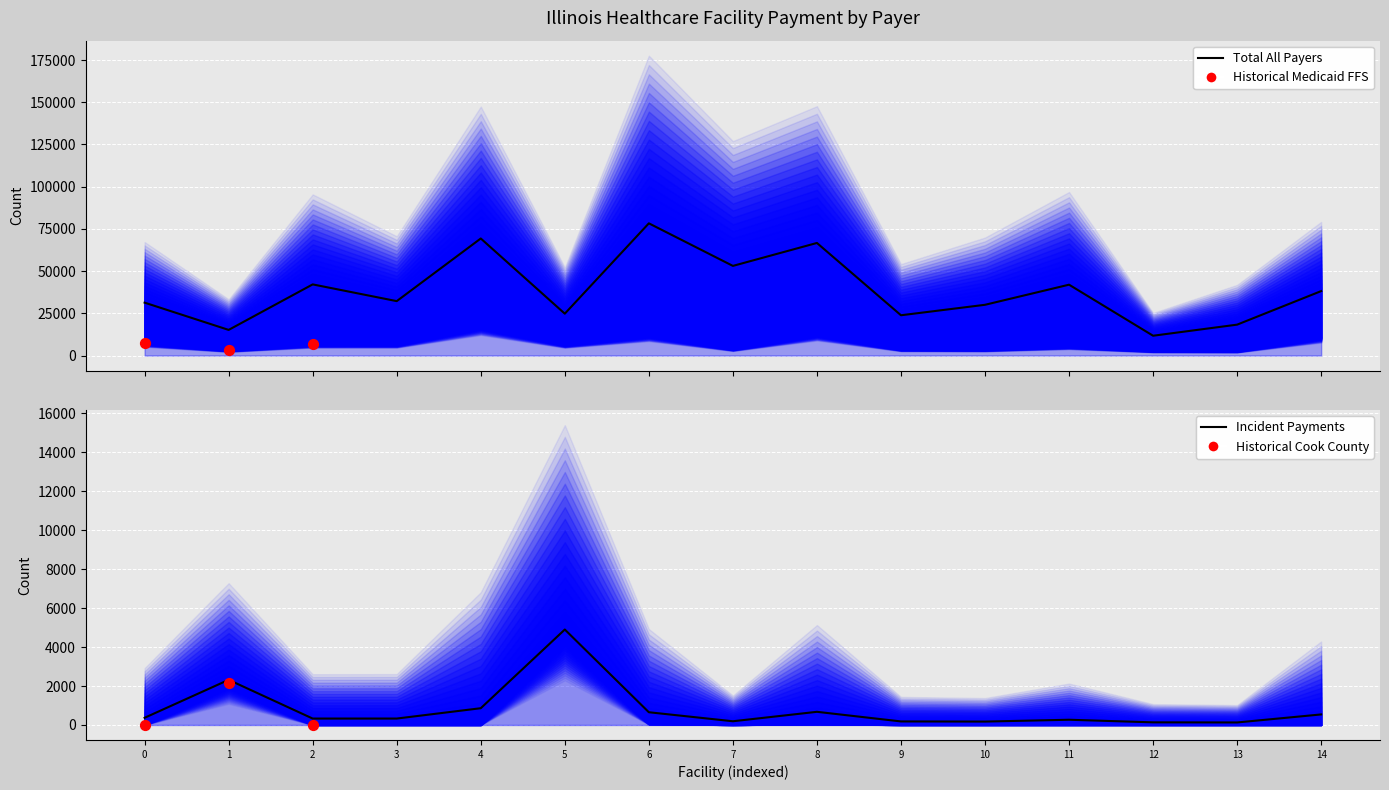

What is the total value across all series at 5?

29691.9